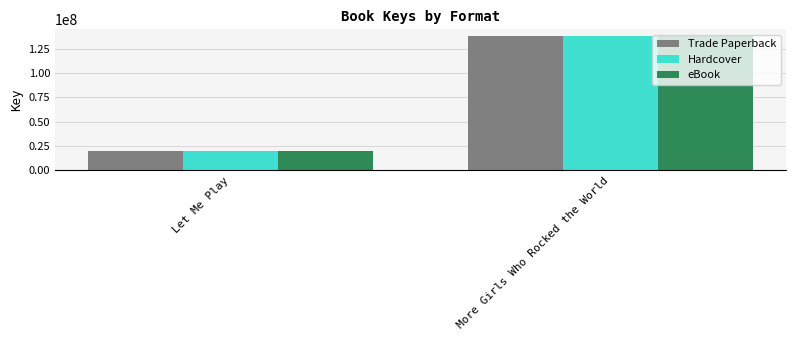

Read the Hardcover value at Let Me Play.

19626324